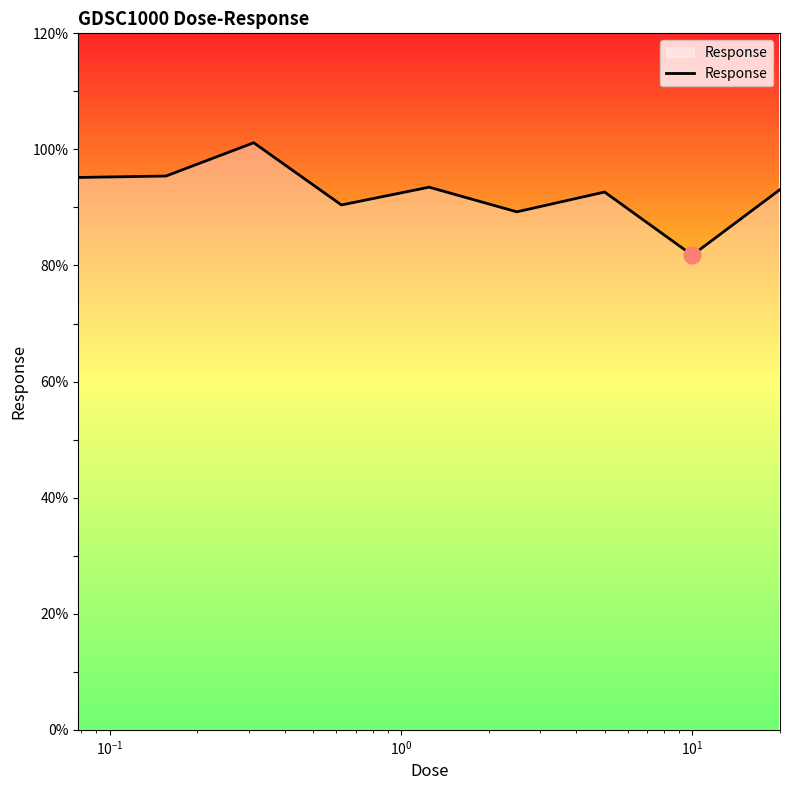

What is the minimum value shown in the chart?

81.8